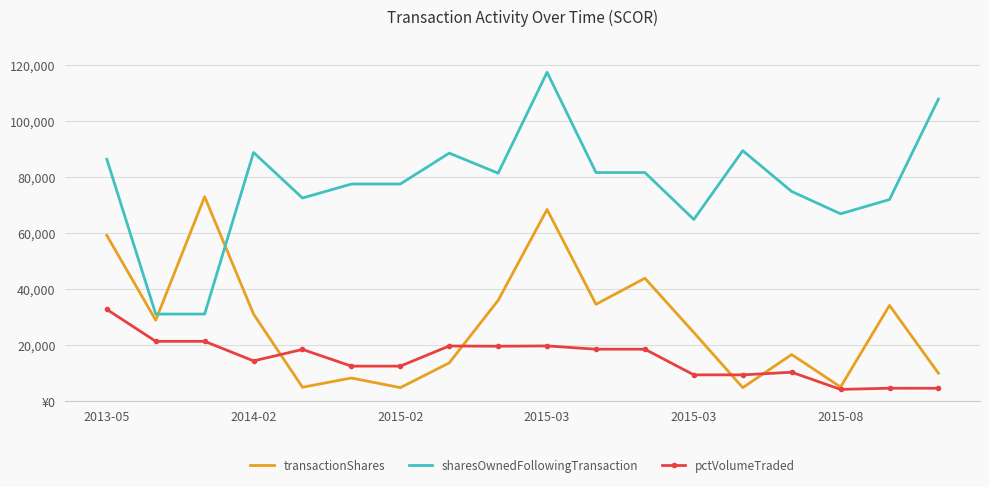

What are all the series names shown in the legend?

transactionShares, sharesOwnedFollowingTransaction, pctVolumeTraded